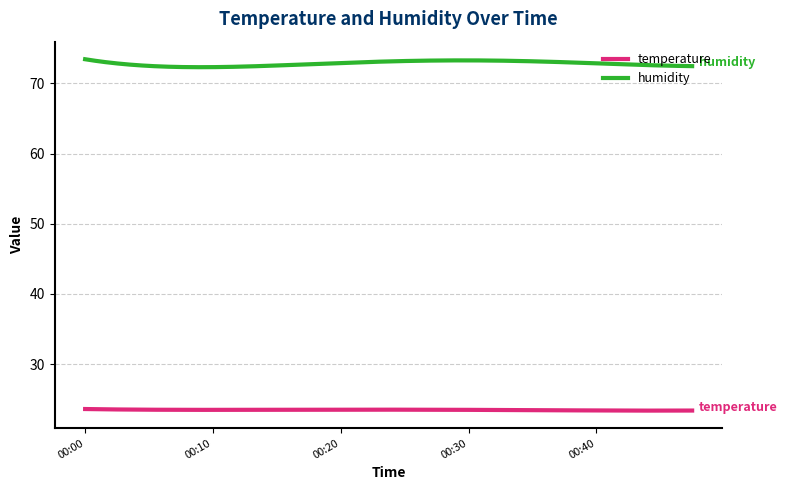

Which series has the largest total across all categories?

humidity